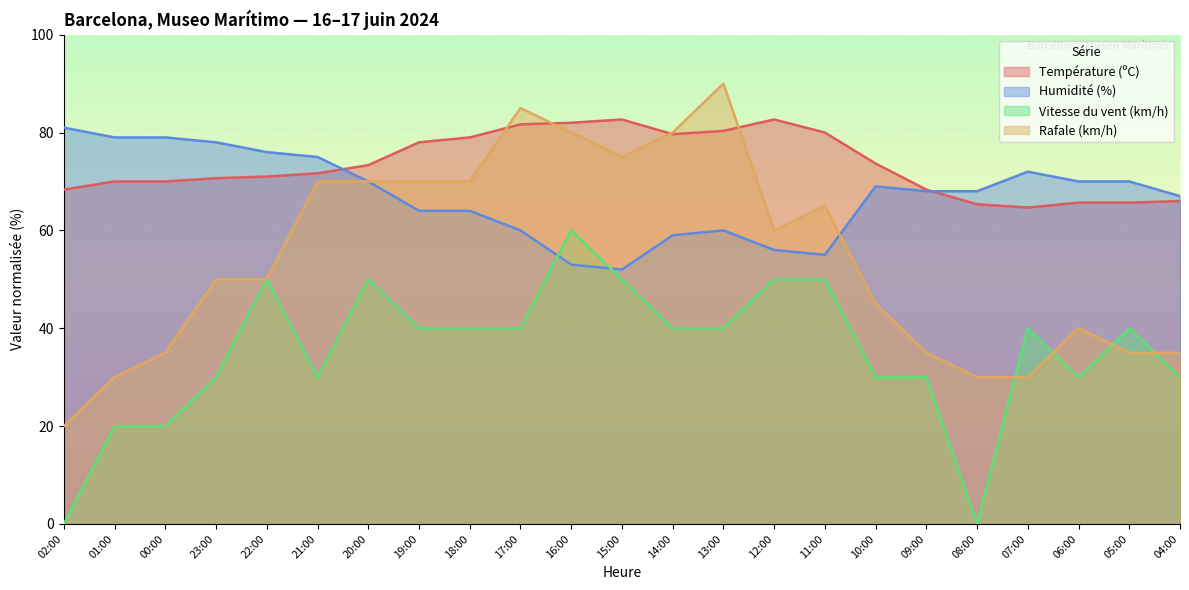

Which has a higher value, 08:00 or 11:00?

11:00